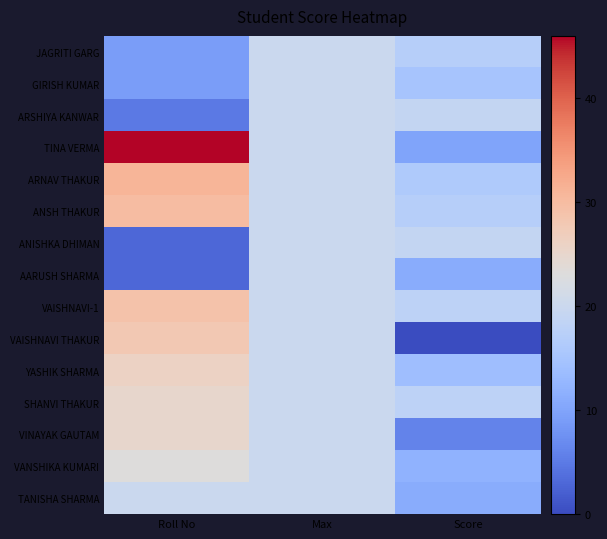

At Roll No, list the series in order from largest to smallest.

TINA VERMA, ARNAV THAKUR, ANSH THAKUR, VAISHNAVI-1, VAISHNAVI THAKUR, YASHIK SHARMA, SHANVI THAKUR, VINAYAK GAUTAM, VANSHIKA KUMARI, TANISHA SHARMA, JAGRITI GARG, GIRISH KUMAR, ARSHIYA KANWAR, ANISHKA DHIMAN, AARUSH SHARMA